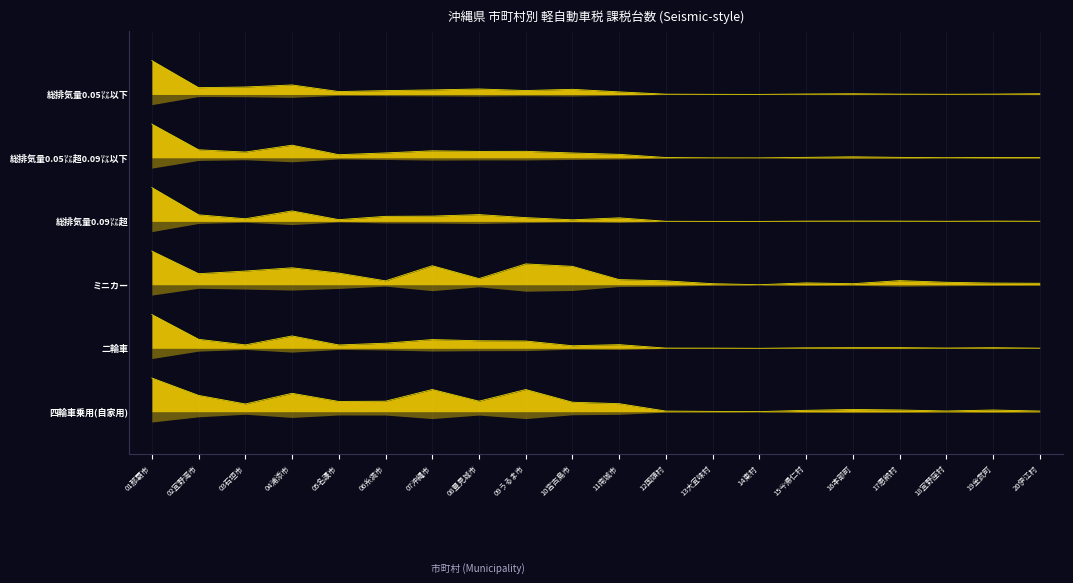

The value of 四輪車乗用(自家用) at 19金武町 is 0.0. True or false?

True